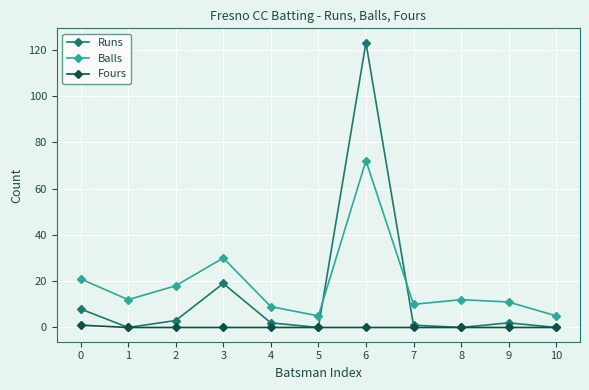

Which series changed the most between 1 and 5?

Balls